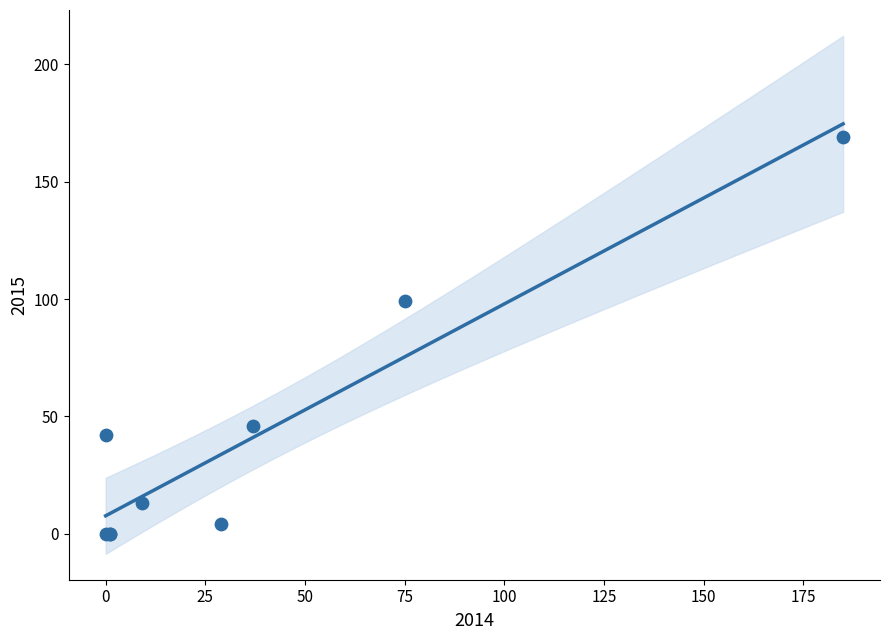

What Y value in the scatter plot is closest to 84?

99